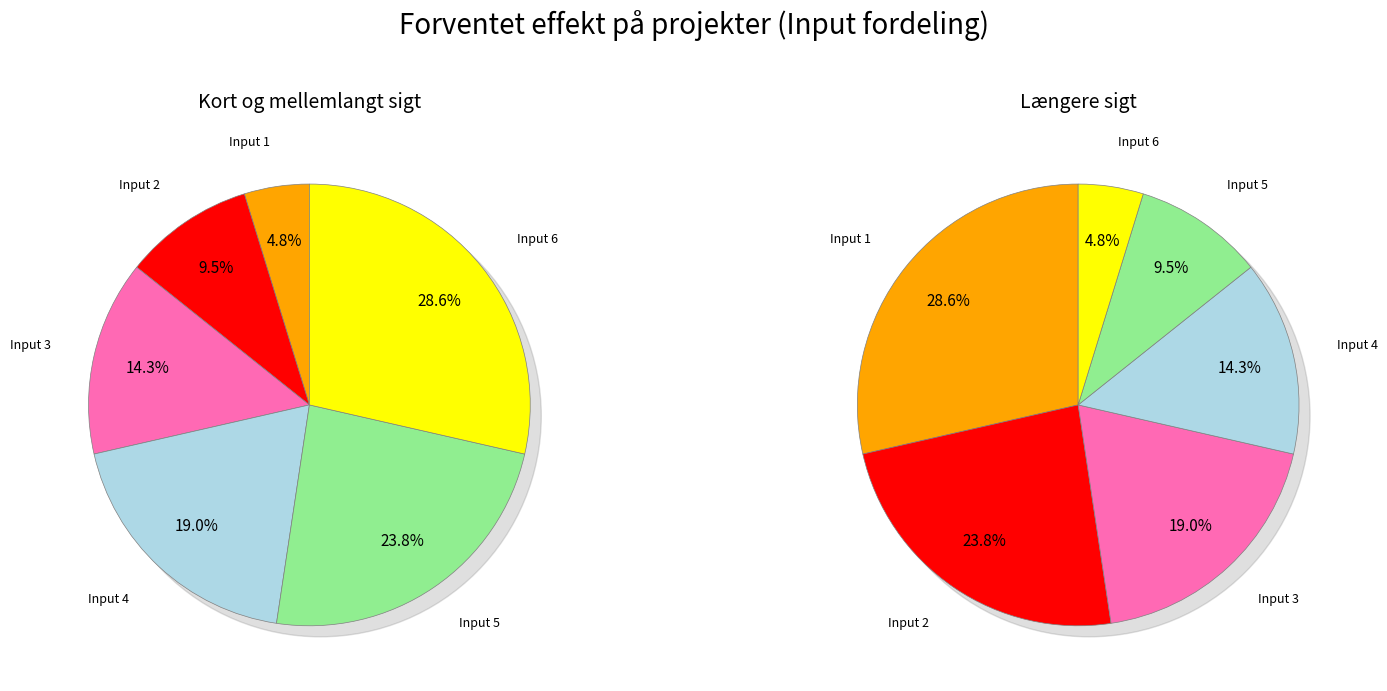

Which has a higher value, Input 3 or Input 6?

Input 3